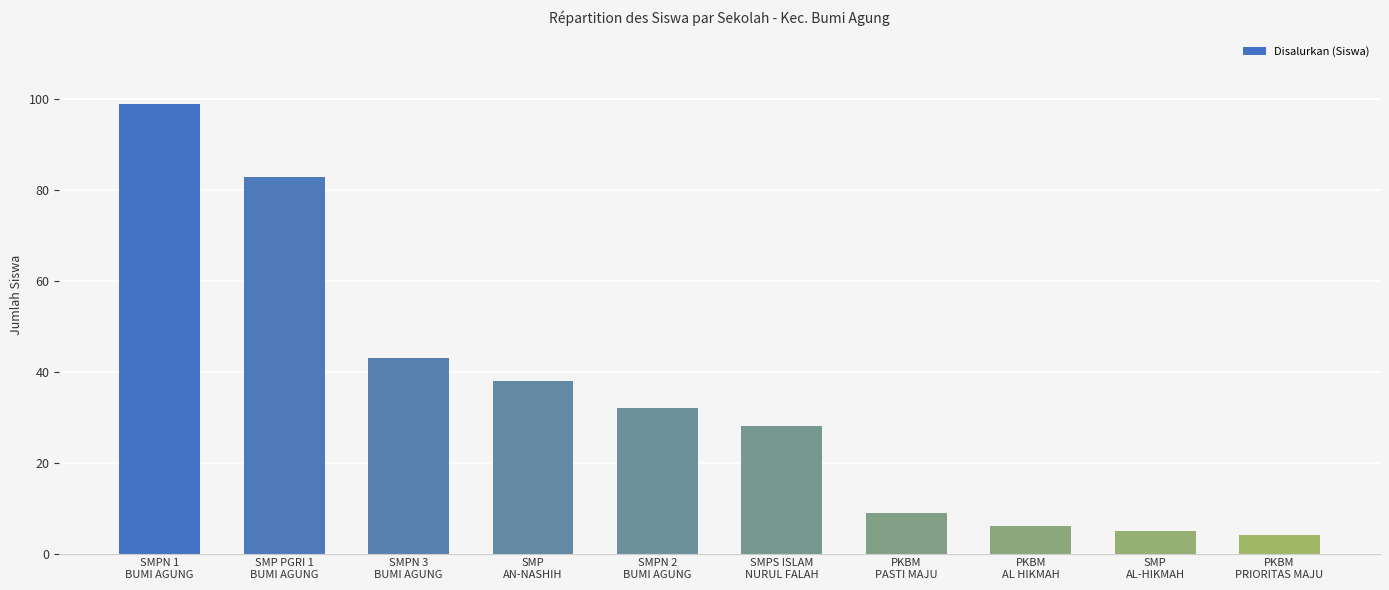

How many bars are there in total?

10